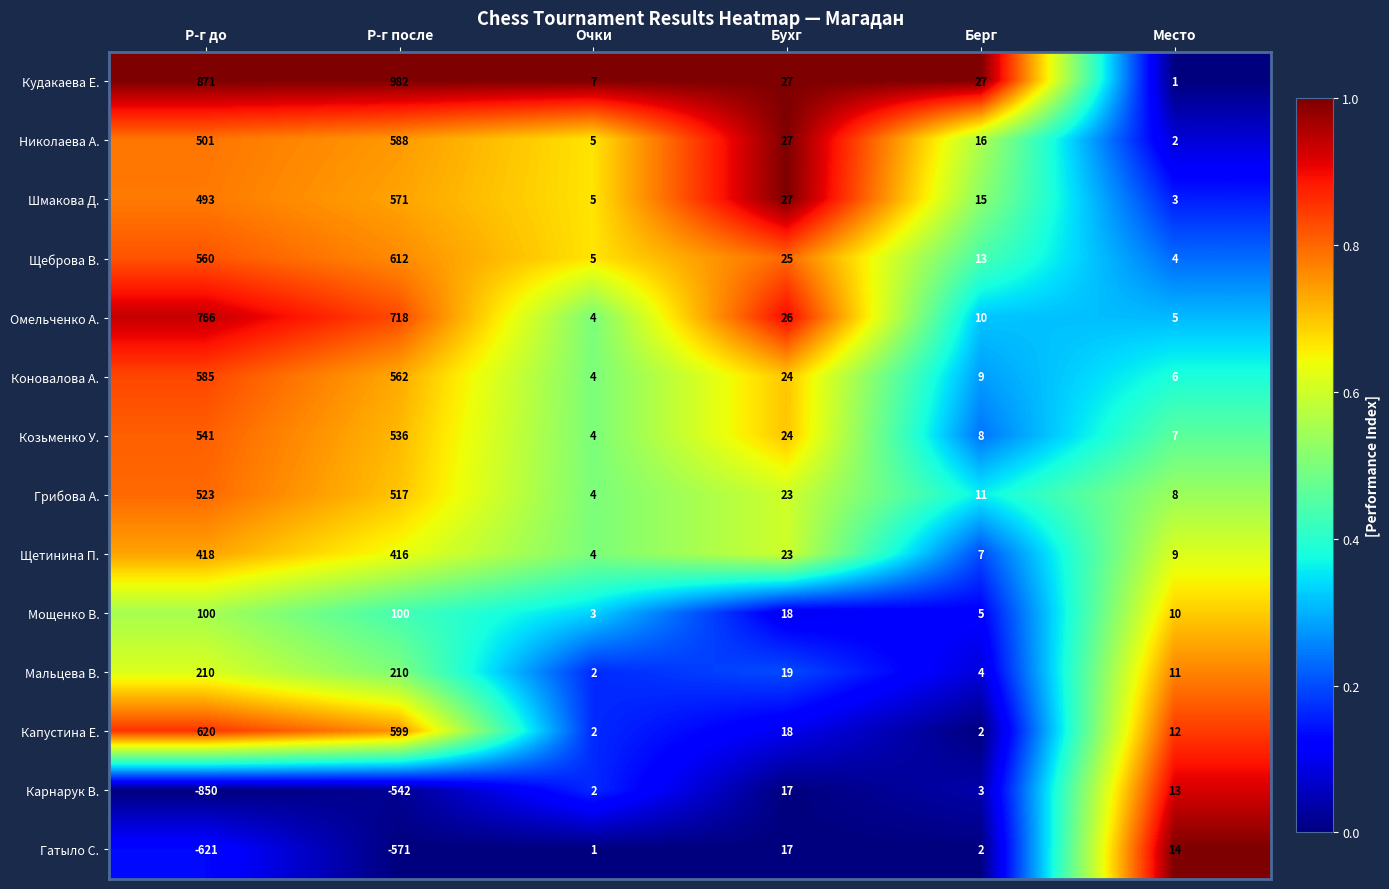

What is the difference between the second highest and second lowest values in the Николаева А. series?

496